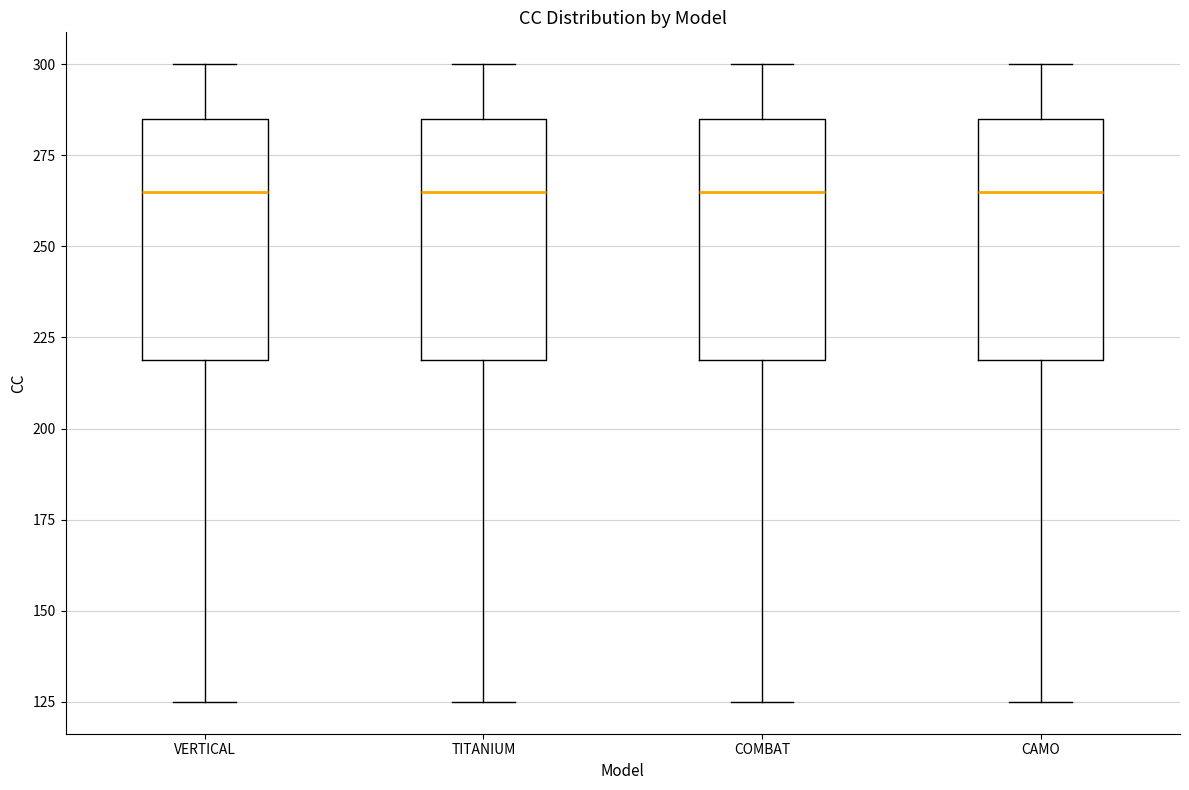

Reading left to right, read every box against the y-axis: the position of its median line, the range the box covers, and the ends of its whiskers. The values are not printed on the chart, so give them approximately, as read against the axis.

VERTICAL: median 265, box 220 to 285, whiskers 125 to 300
TITANIUM: median 265, box 220 to 285, whiskers 125 to 300
COMBAT: median 265, box 220 to 285, whiskers 125 to 300
CAMO: median 265, box 220 to 285, whiskers 125 to 300